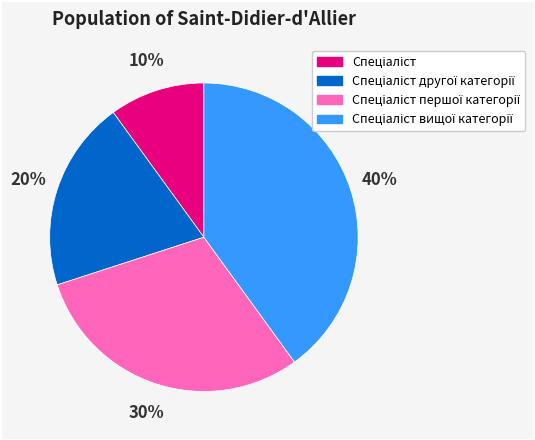

How many slices are in this pie chart?

4